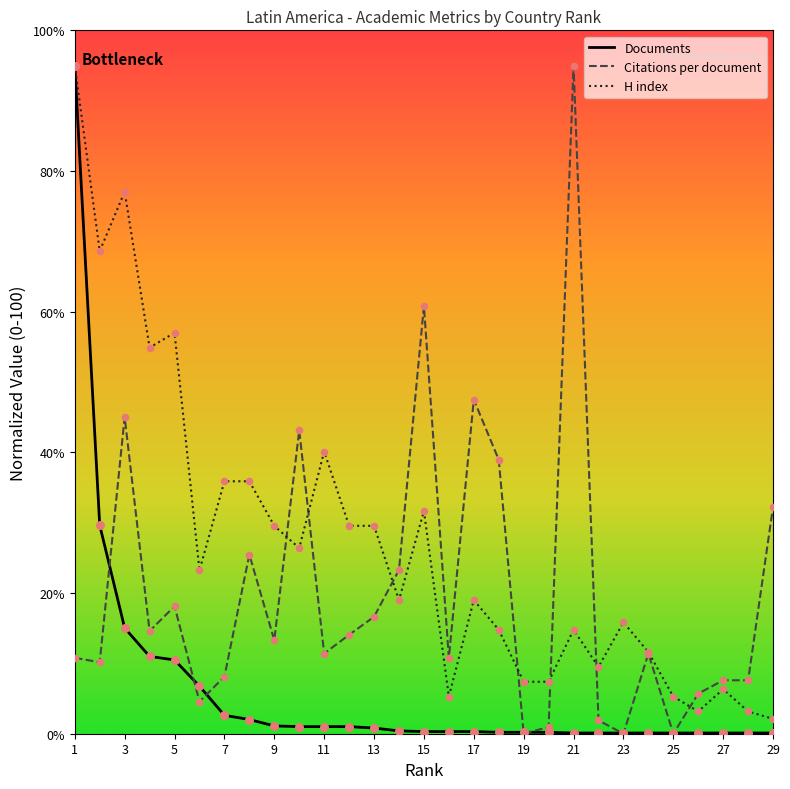

What are all the series names shown in the legend?

Documents, Citations per document, H index